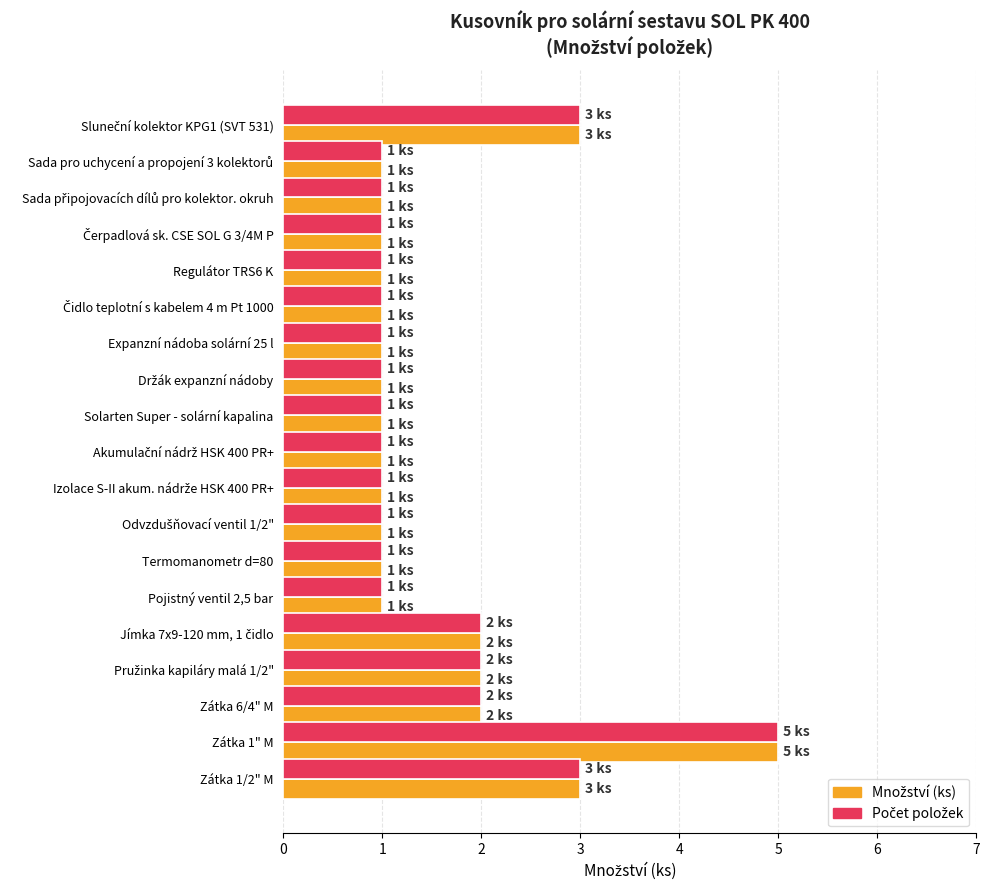

What is the greatest value displayed?

5